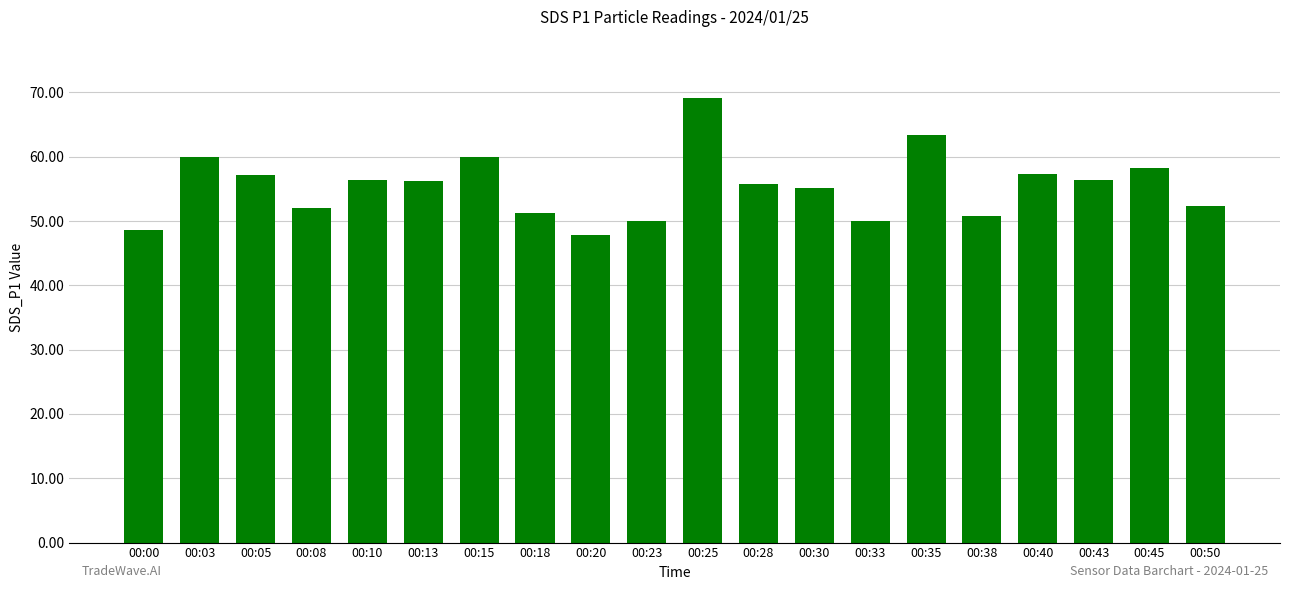

What is the change in value from 00:28 to 00:43?

+0.6